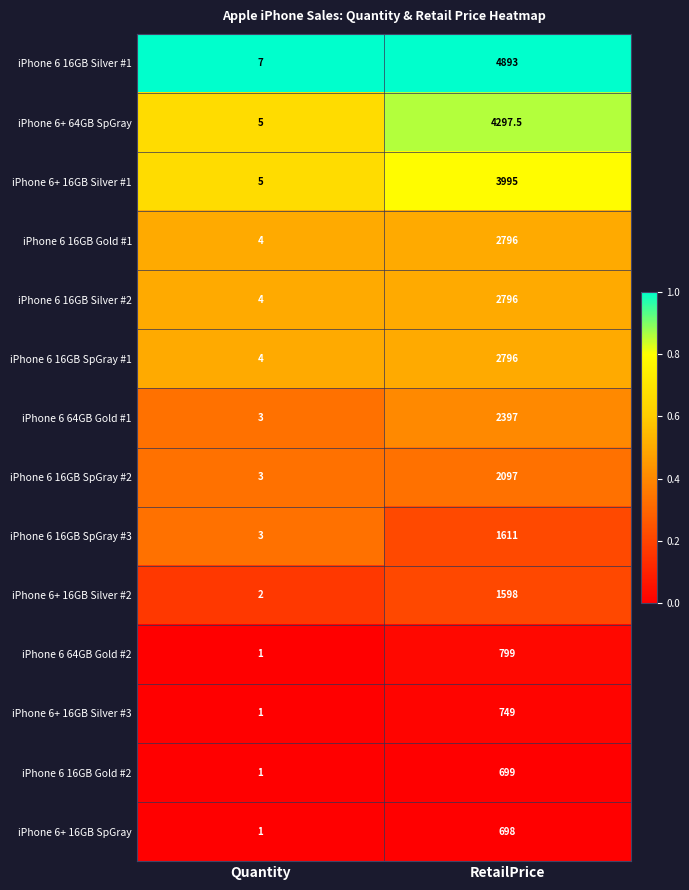

What is the total value across all series at RetailPrice?

32221.5